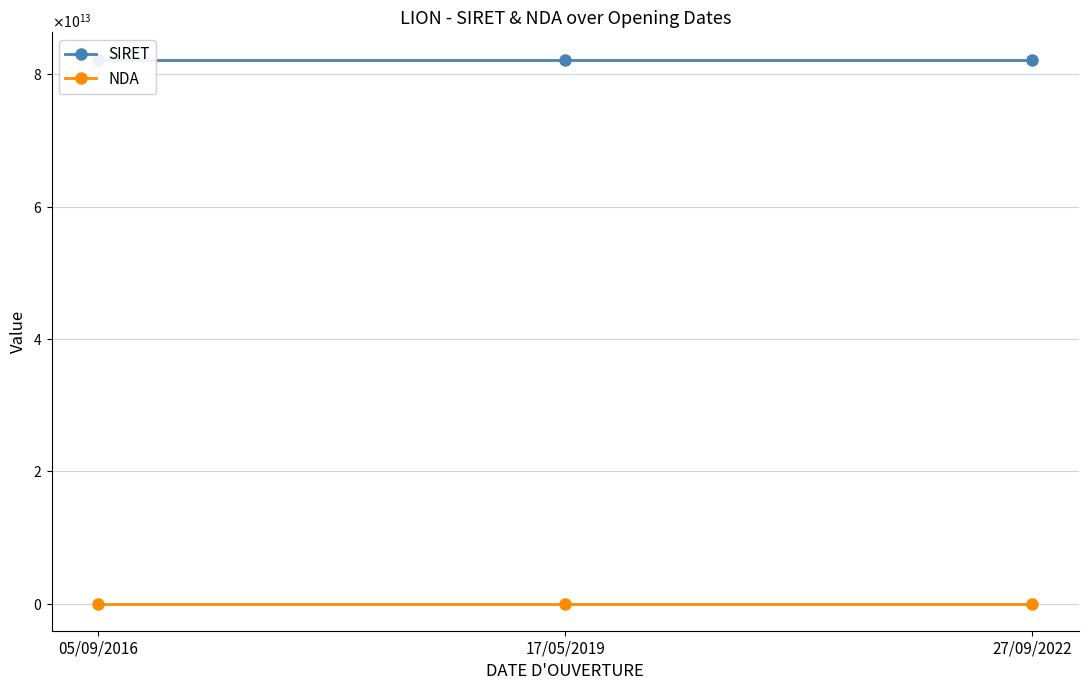

Between 27/09/2022 and 17/05/2019, which is larger?

27/09/2022